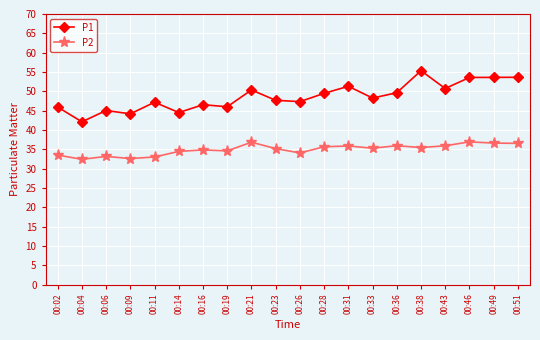

What is the smallest value displayed?

32.4